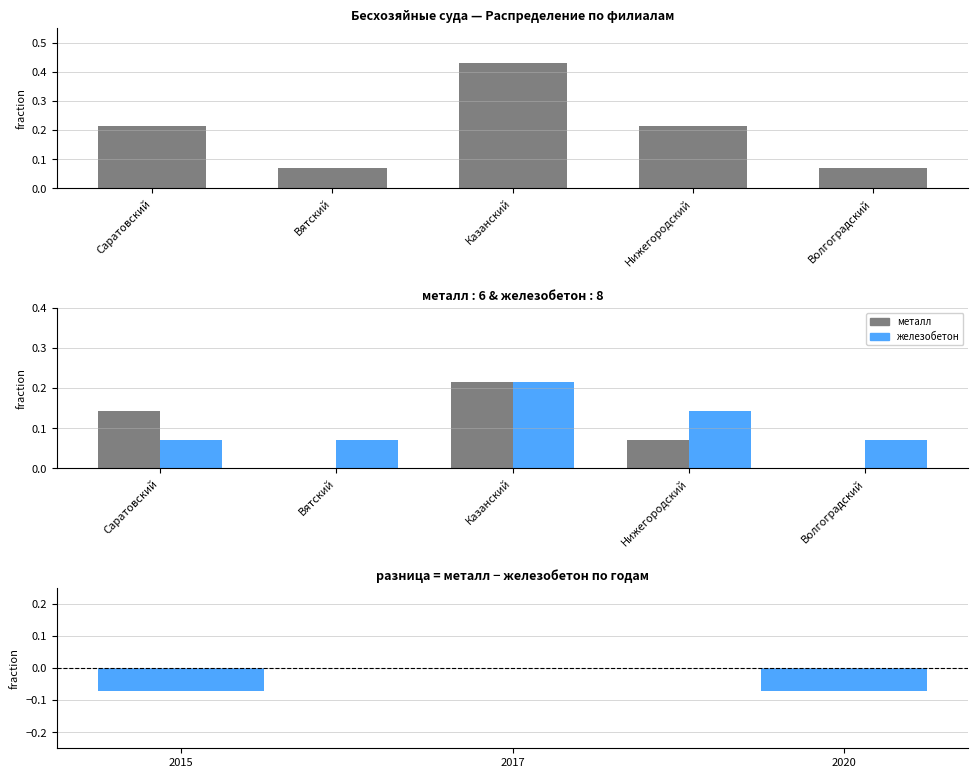

What is the spread (max minus min) of values at Вятский?

0.1